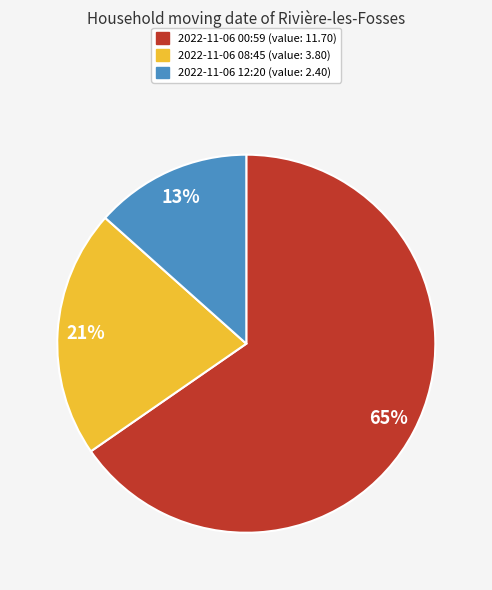

Does any single category account for the majority?

Yes